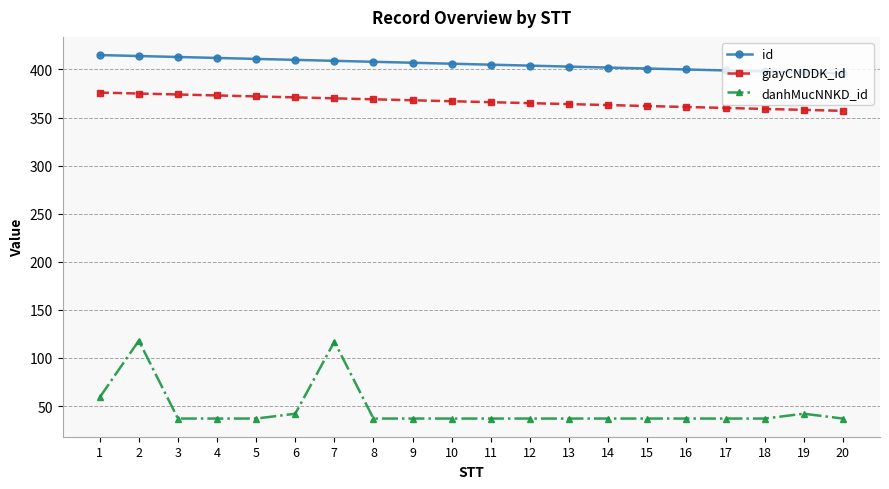

True or false: danhMucNNKD_id and giayCNDDK_id cross at least once.

False